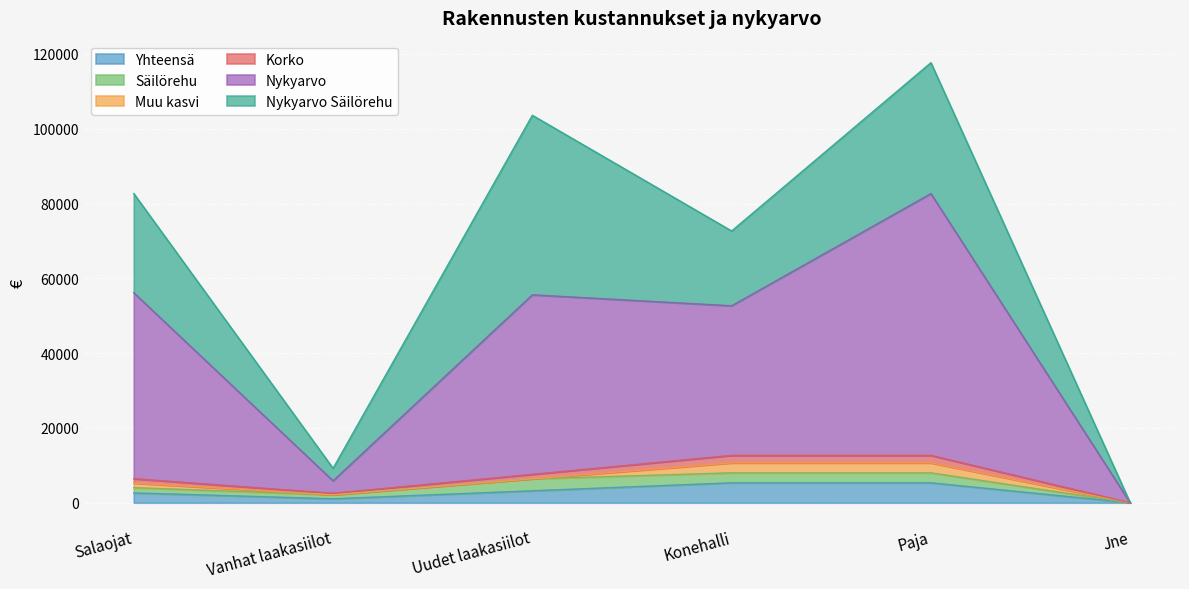

What position from the right is Uudet laakasiilot?

4